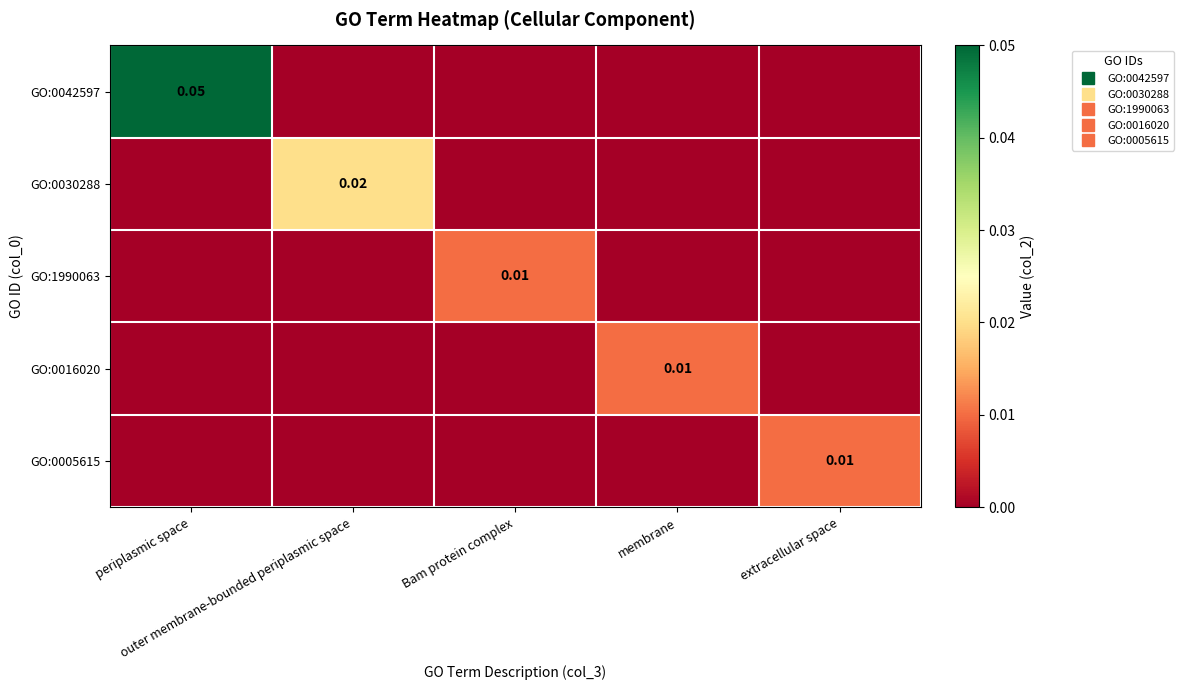

How many data points in GO:0030288 are above 0?

1